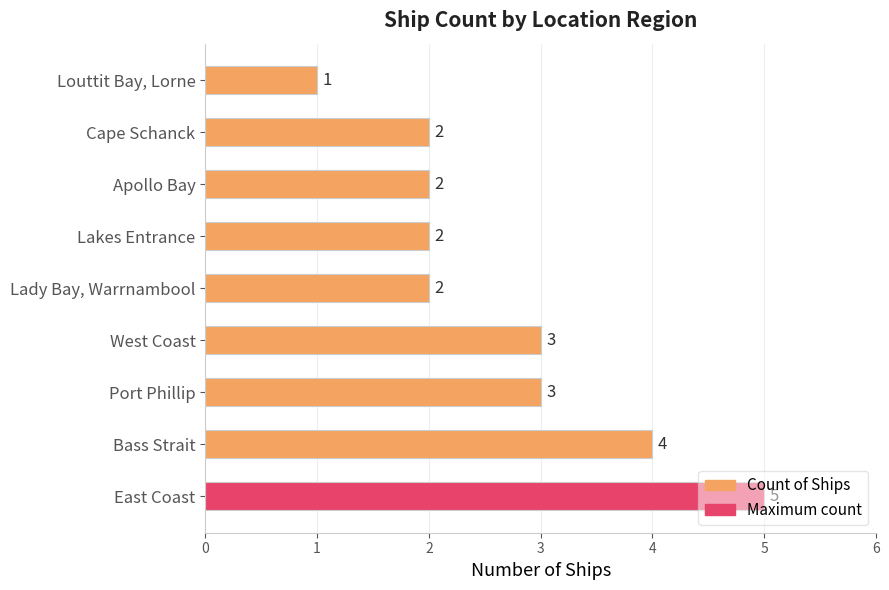

The chart shows a value of 3 at Apollo Bay. True or false?

False